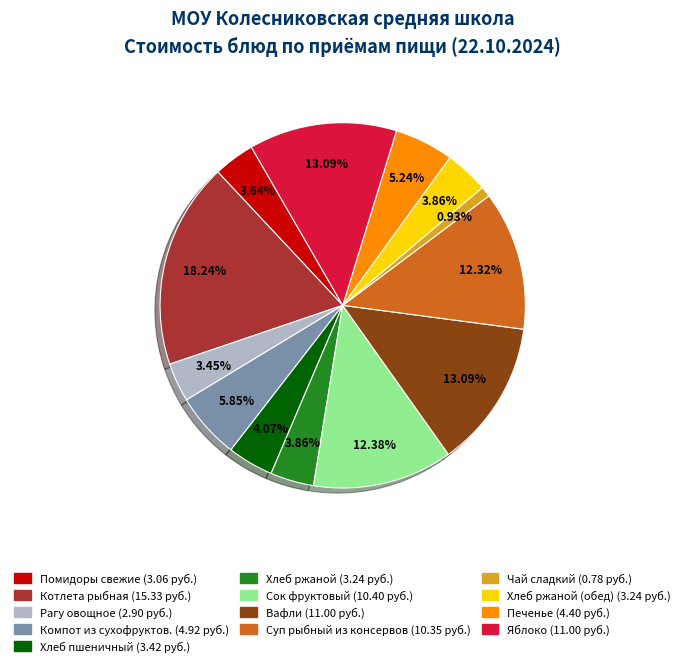

Is there any slice that represents more than half of the pie?

No